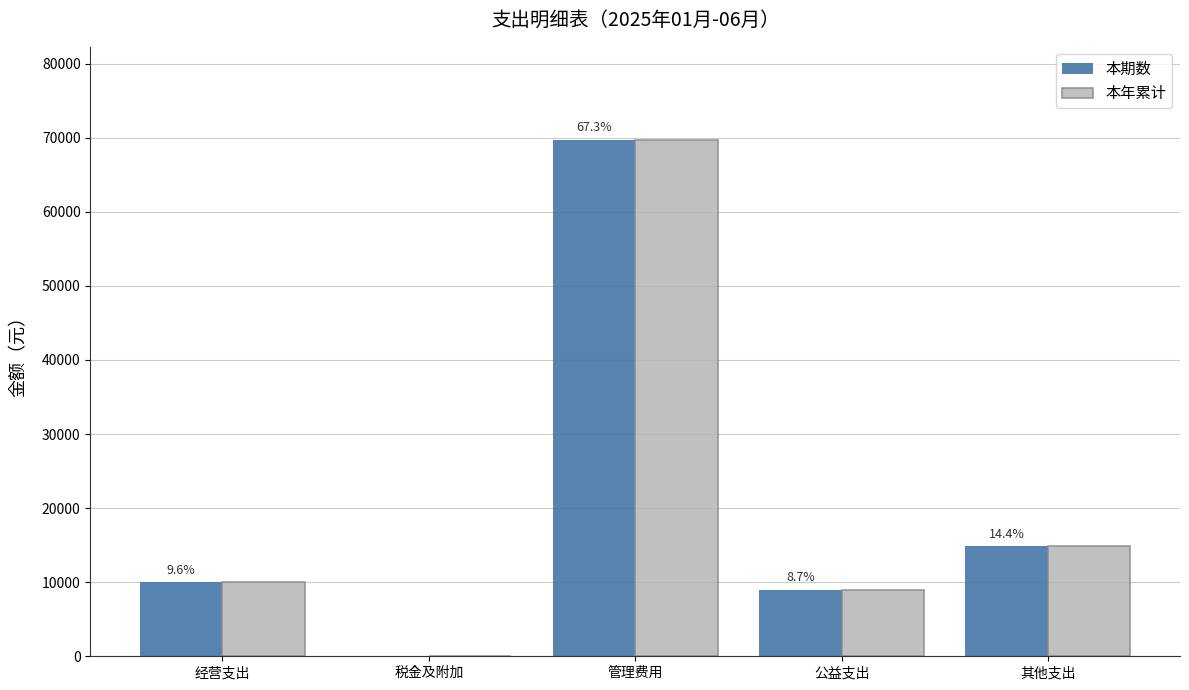

What is the sum of all 本期数 values?

103573.4